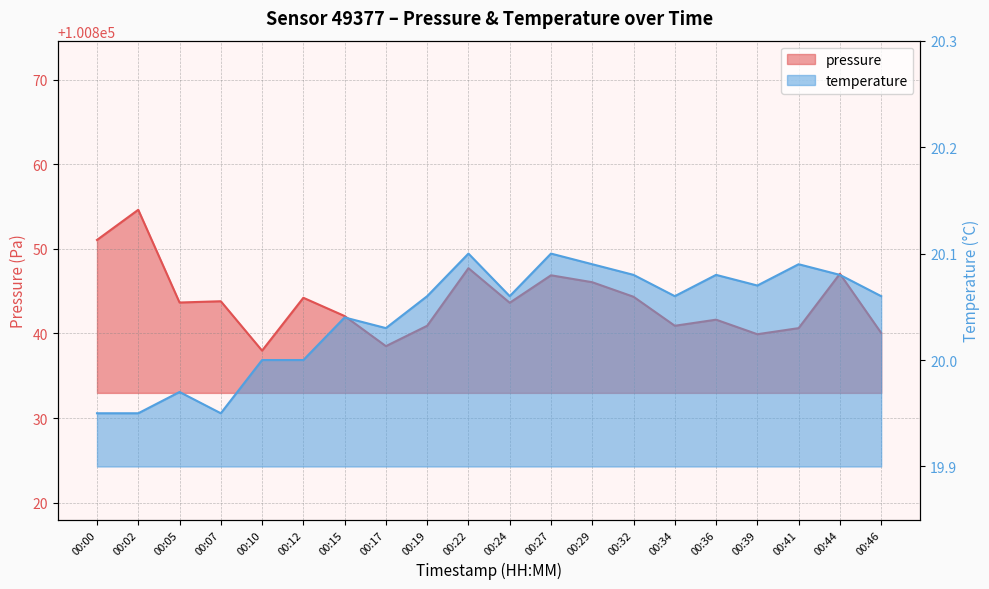

Which series has the largest total across all categories?

pressure